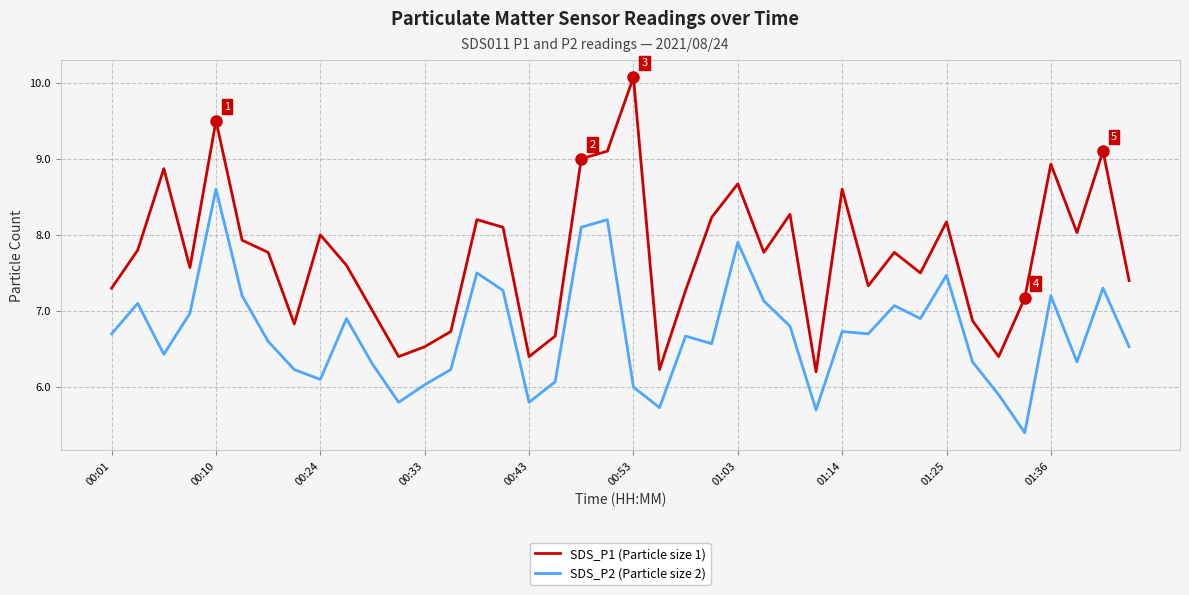

True or false: SDS_P2 (Particle size 2) and SDS_P1 (Particle size 1) cross at least once.

False